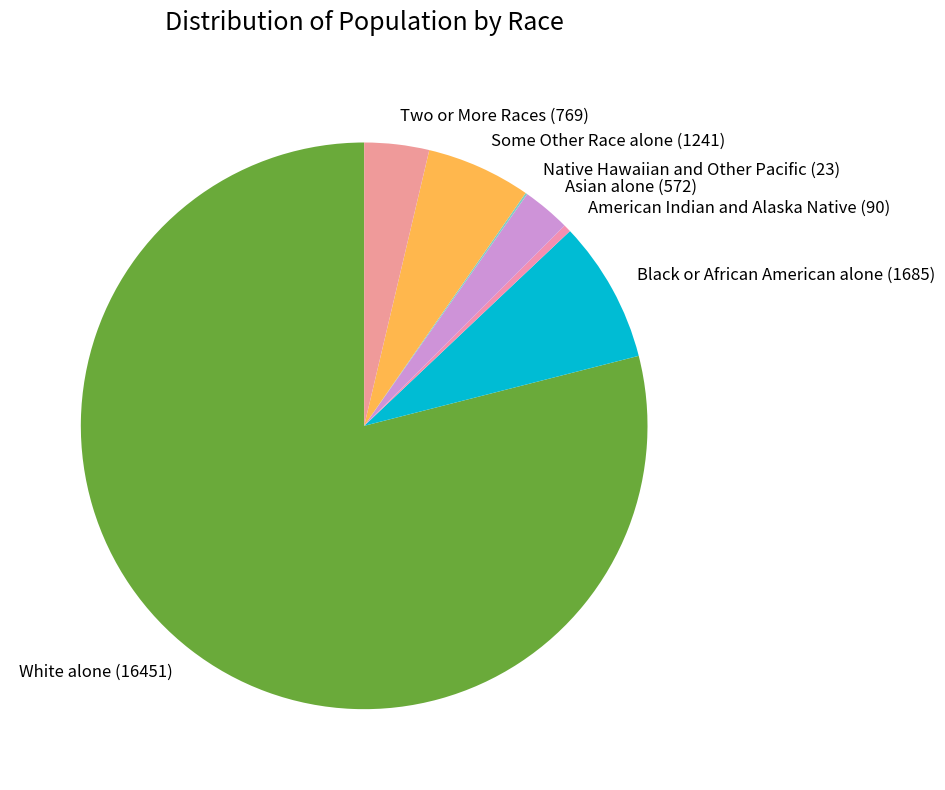

Between White alone (16451) and Some Other Race alone (1241), which is larger?

White alone (16451)